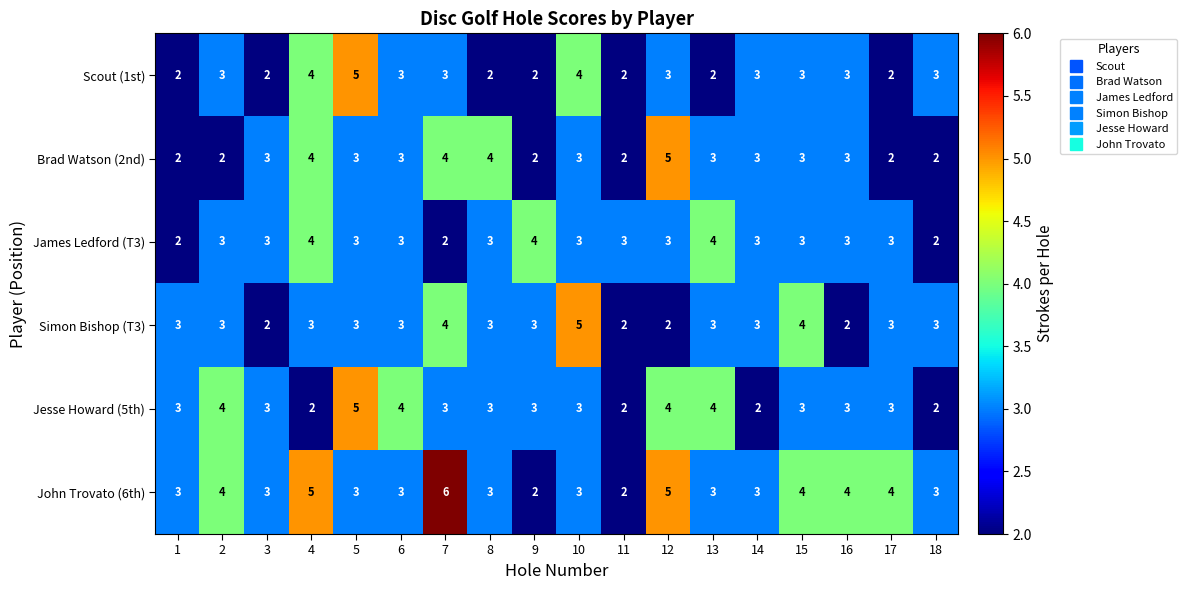

Which category has the highest value in the John Trovato (6th) series?

7